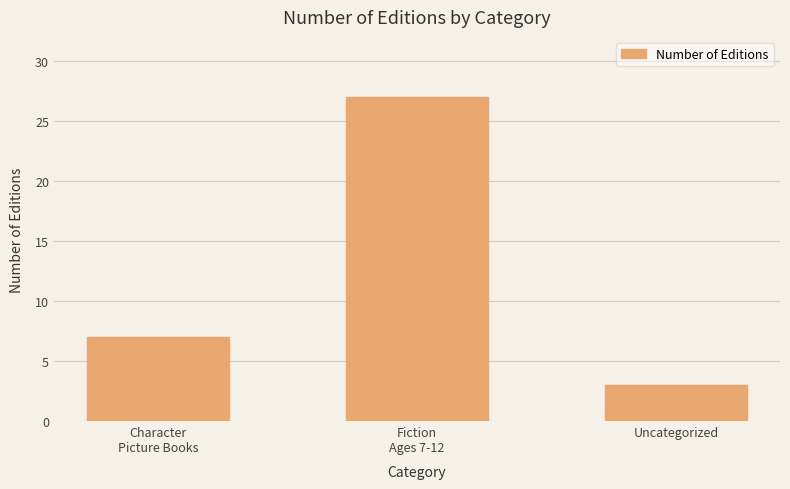

What is the greatest value displayed?

27